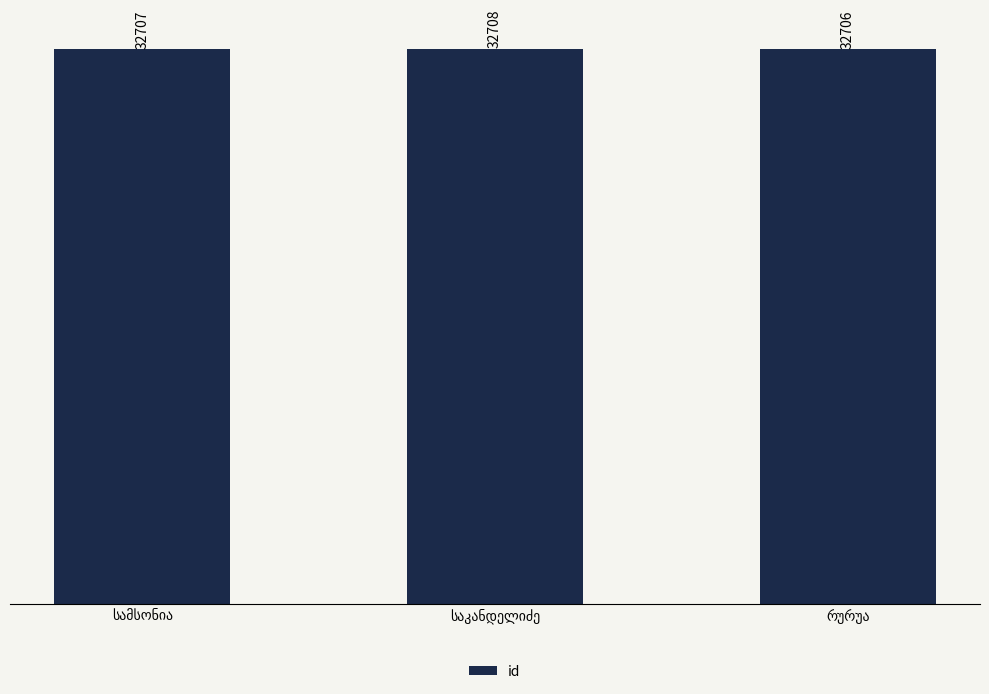

What is the greatest value displayed?

32708